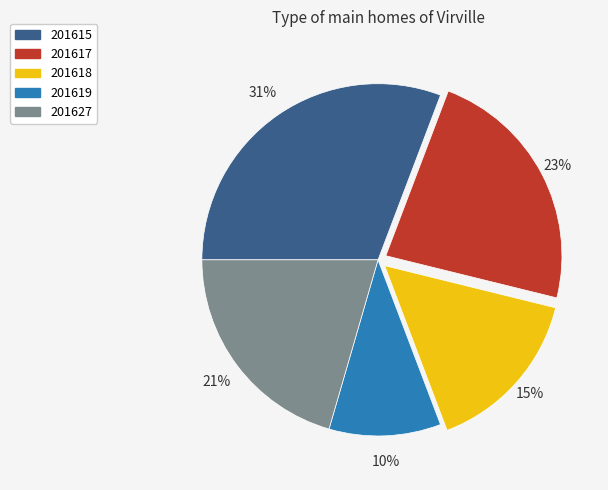

Do 201627 and 201618 together represent more than half of the pie?

No